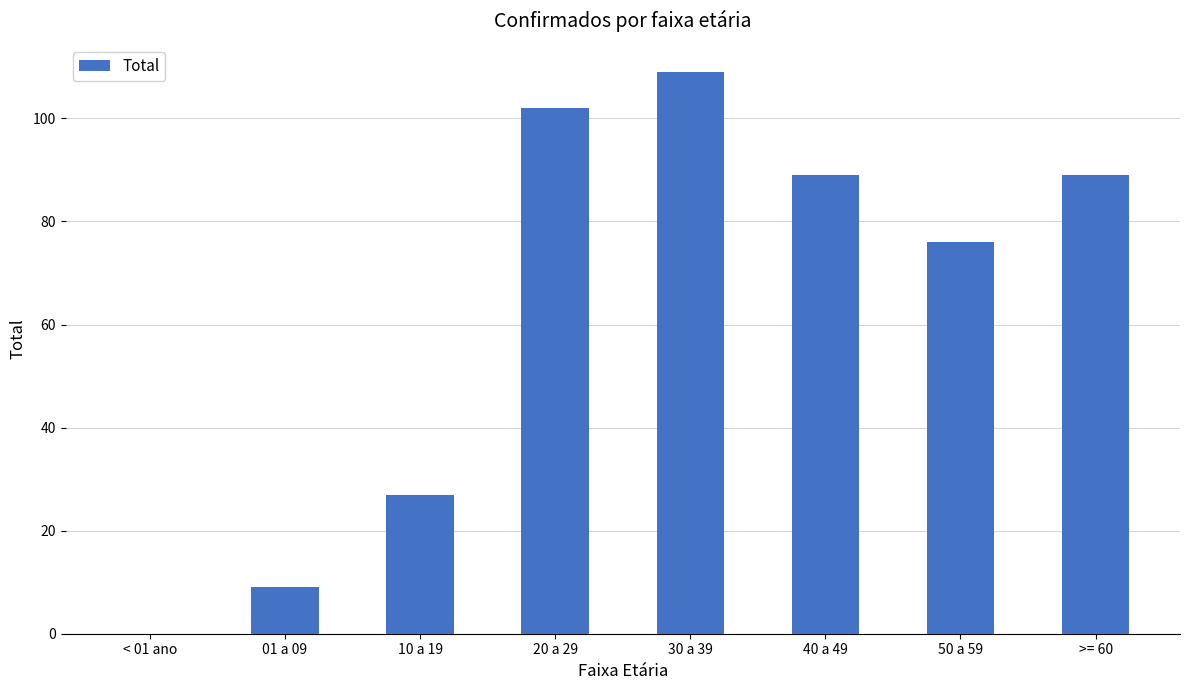

Reading left to right, list all the values displayed in this chart.

0	9	27	102	109	89	76	89